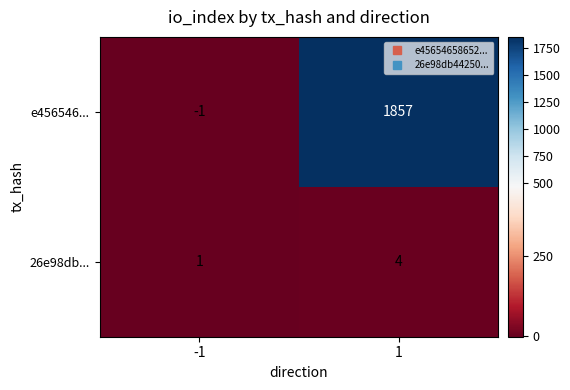

What value does the e456546... series have at 1?

1857